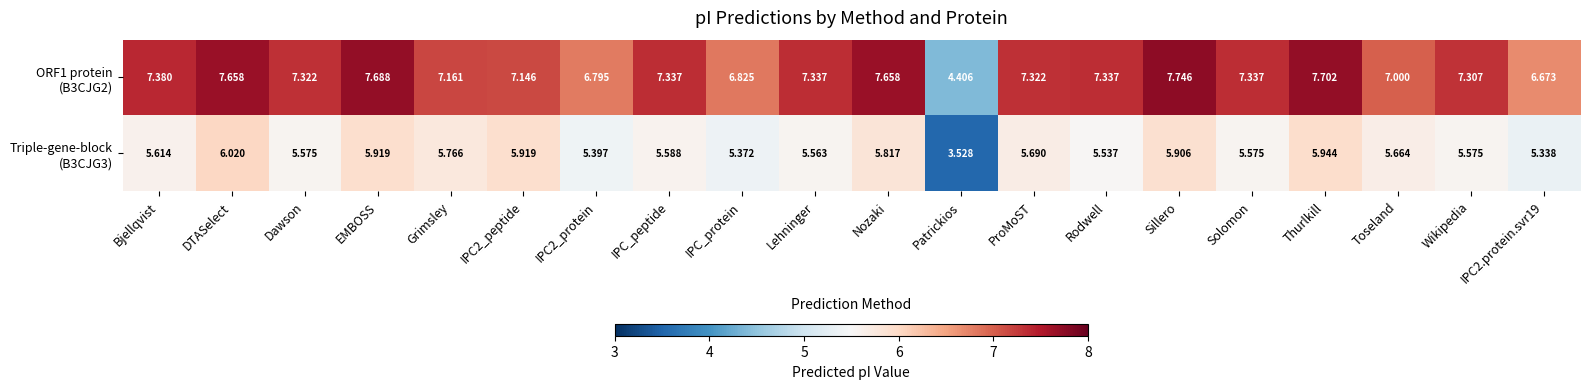

At which category is the sum across all series the highest?

DTASelect